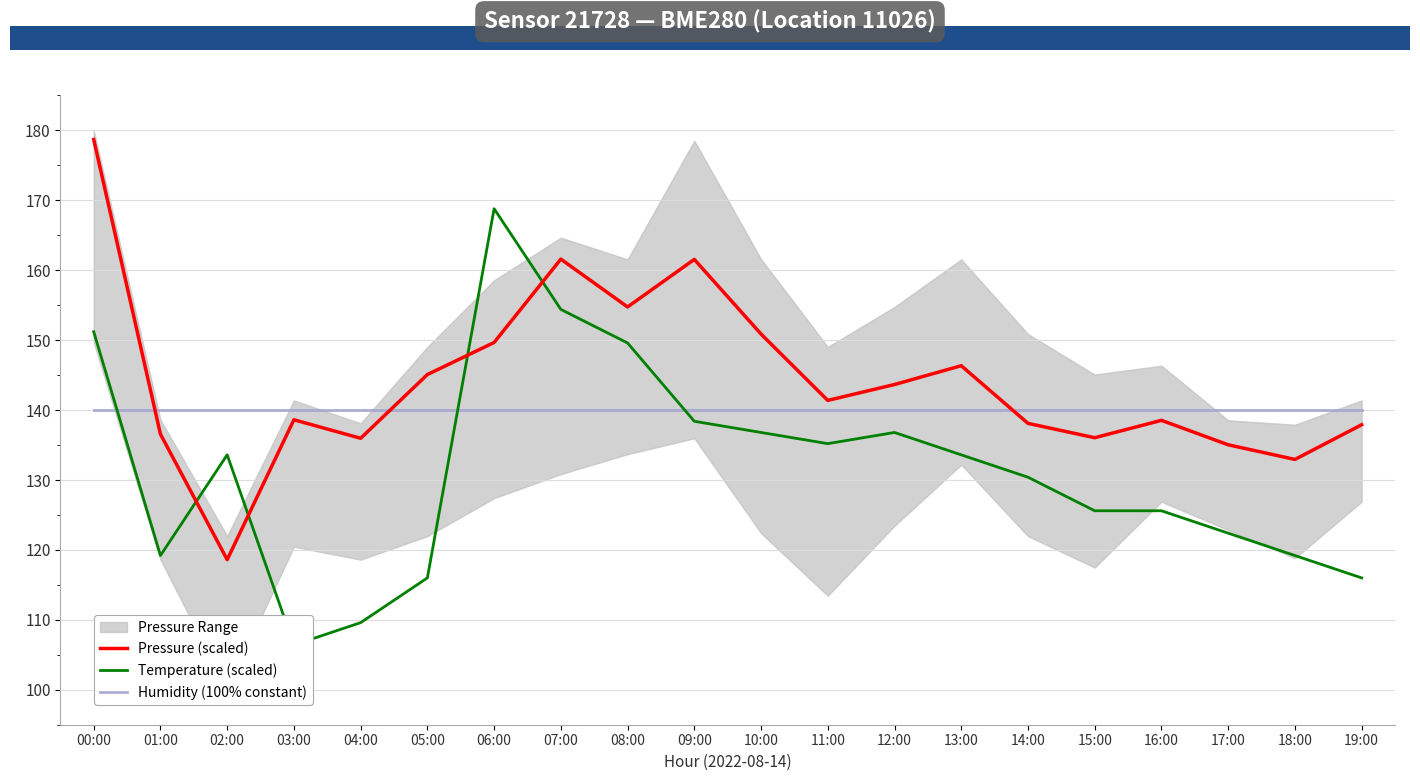

Between 01:00 and 07:00, which is larger?

07:00